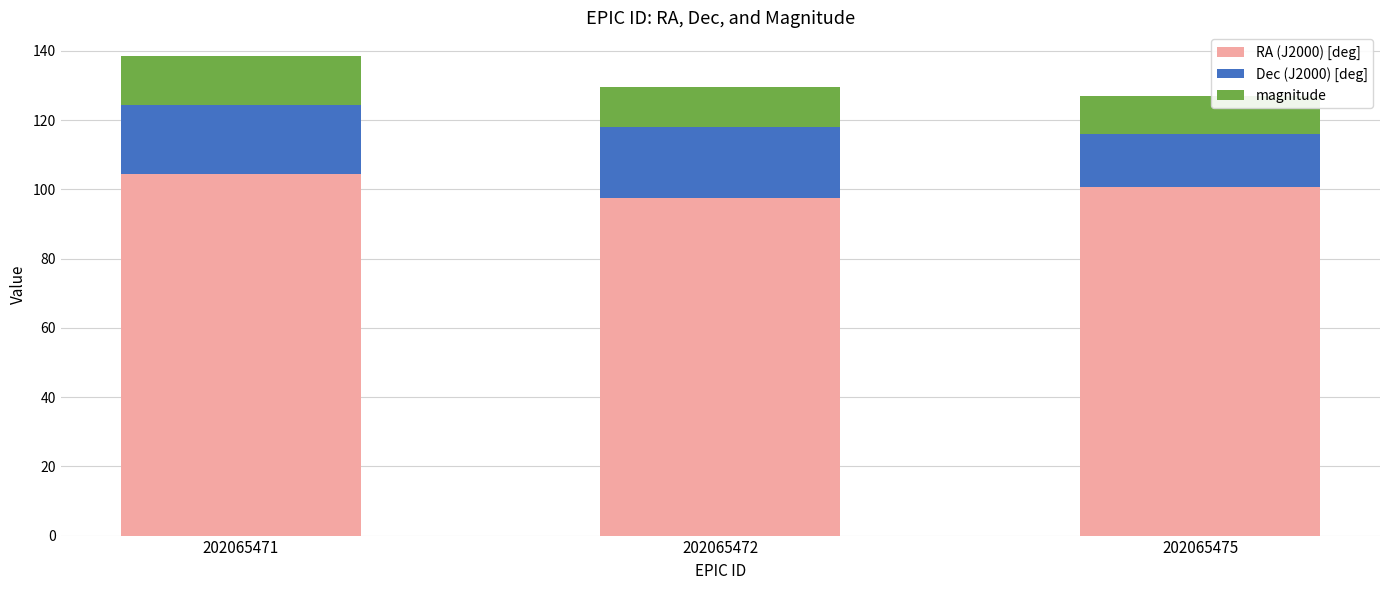

What are all the series names shown in the legend?

RA (J2000) [deg], Dec (J2000) [deg], magnitude